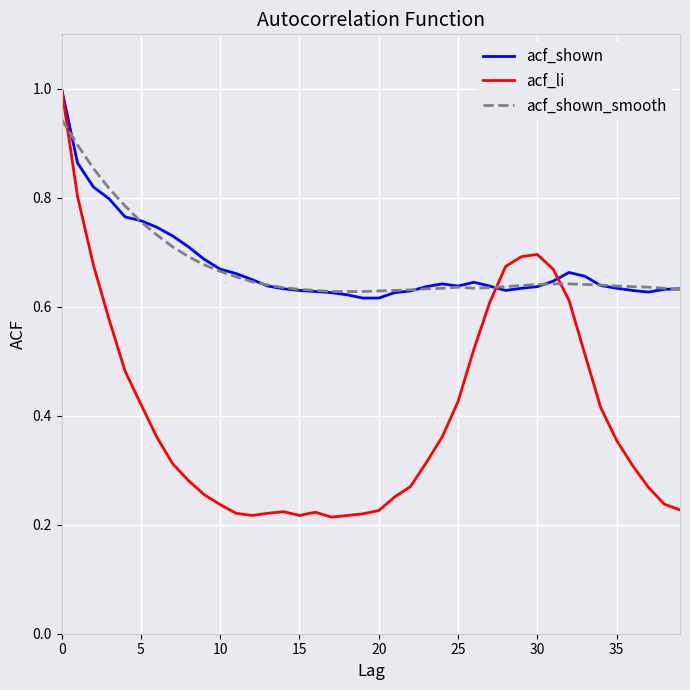

After their last crossing, which series has the higher values: acf_li or acf_shown_smooth?

acf_shown_smooth